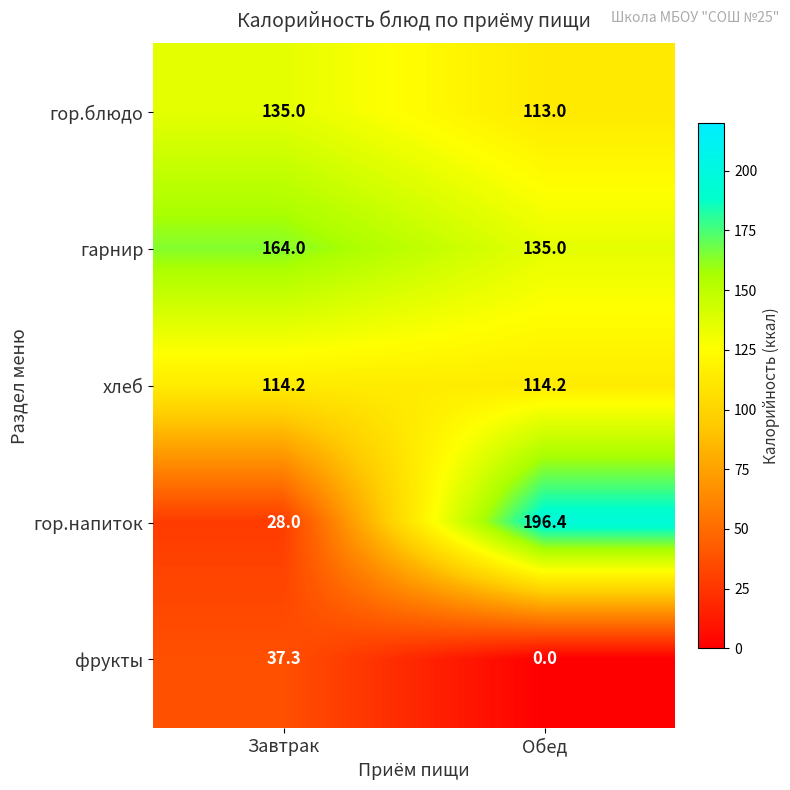

The value of гарнир at Завтрак is 288.9. True or false?

False